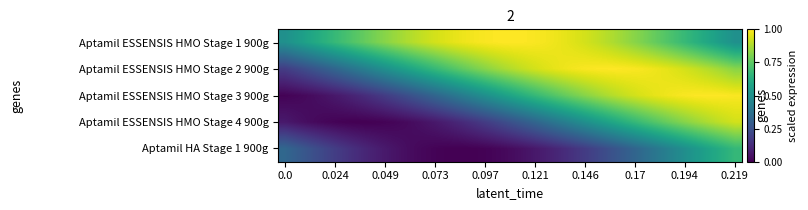

Rank the series by their maximum value, from highest to lowest.

Aptamil ESSENSIS HMO Stage 2 900g, Aptamil ESSENSIS HMO Stage 3 900g, Aptamil ESSENSIS HMO Stage 1 900g, Aptamil ESSENSIS HMO Stage 4 900g, Aptamil HA Stage 1 900g